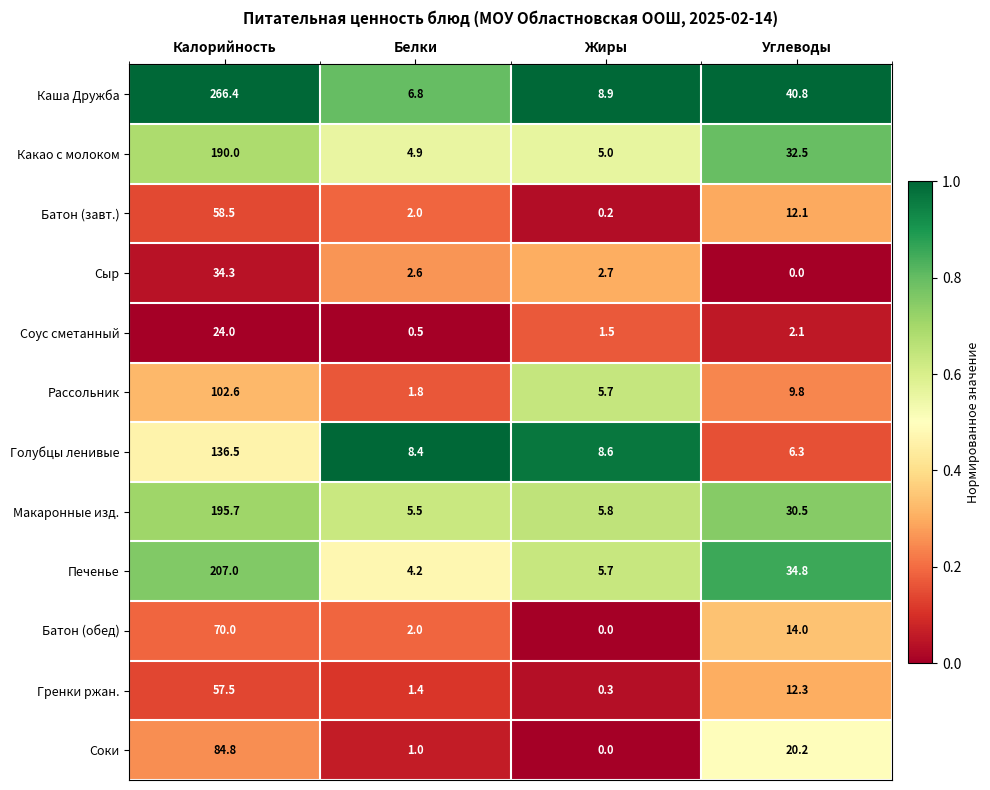

Rank the categories by Соки value from highest to lowest.

Калорийность, Углеводы, Белки, Жиры